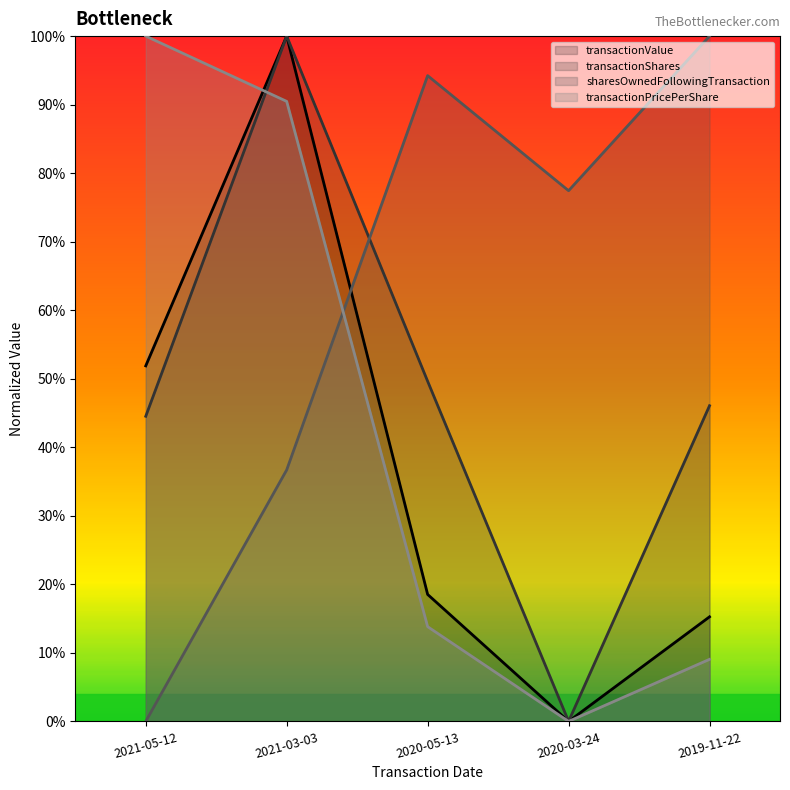

Which category has the highest value in the transactionShares series?

2021-03-03